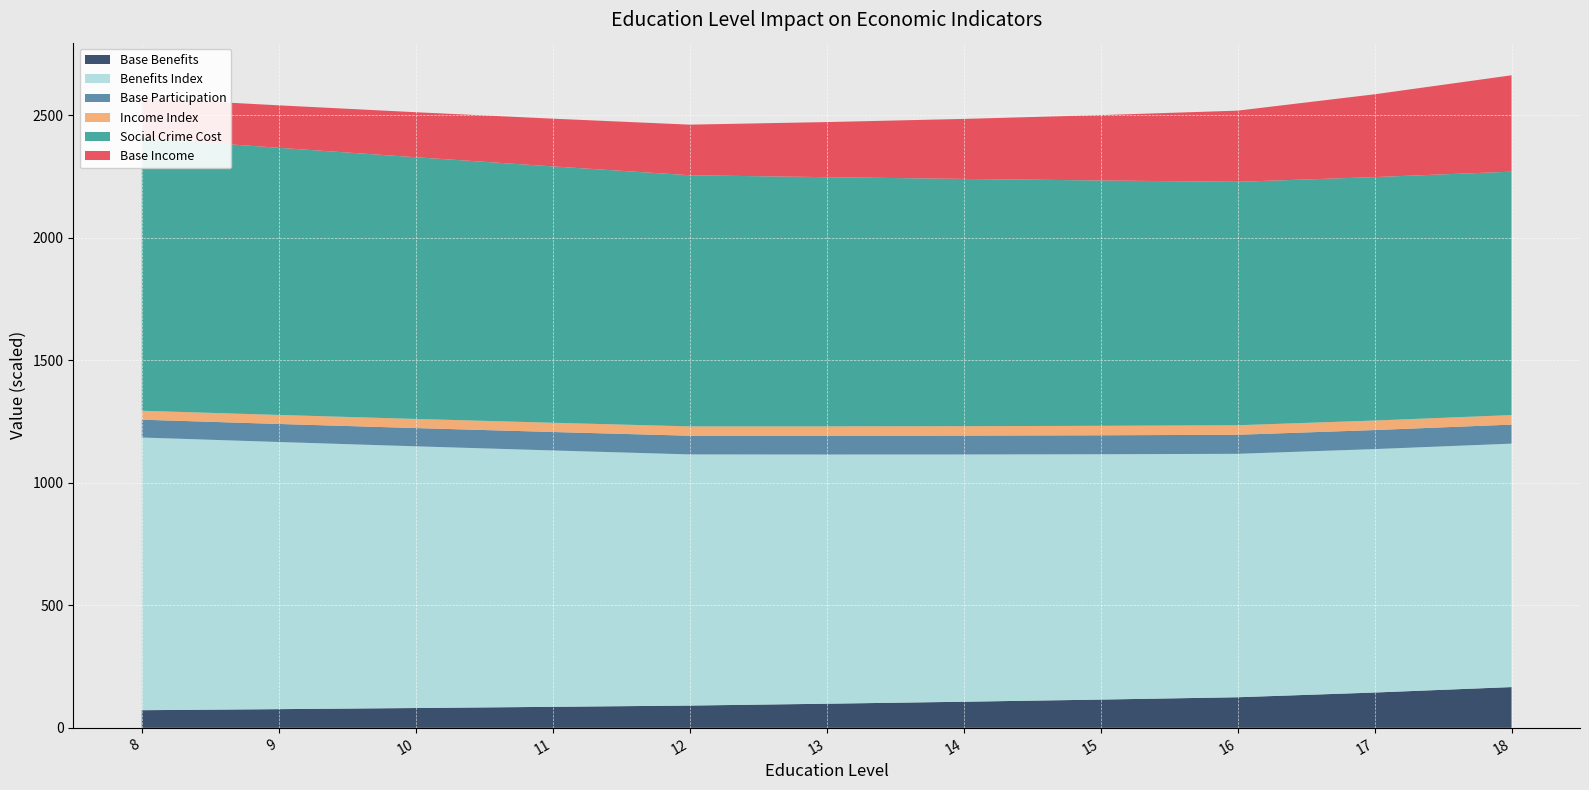

Reading left to right, extract all data points from this chart.

Base Income: 163489.4	173317.4	183736.1	194781.2	206490.2	224874.9	244896.4	266700.5	290445.9	337957.2	393240.5
Base Benefits: 72025.6	76355.3	80945.3	85811.3	90969.7	98470.5	106589.7	115378.4	124891.7	144159.0	166398.6
Base Participation: 0.7	0.7	0.7	0.8	0.8	0.8	0.8	0.8	0.8	0.8	0.8
Income Index: 0.7	0.7	0.7	0.8	0.8	0.8	0.8	0.8	0.8	0.8	0.8
Benefits Index: 1112.9	1090.3	1068.0	1046.3	1025.0	1017.0	1009.1	1001.3	993.5	993.5	993.5
Social Crime Cost: 1112.9	1090.3	1068.0	1046.3	1025.0	1017.0	1009.1	1001.3	993.5	993.5	993.5